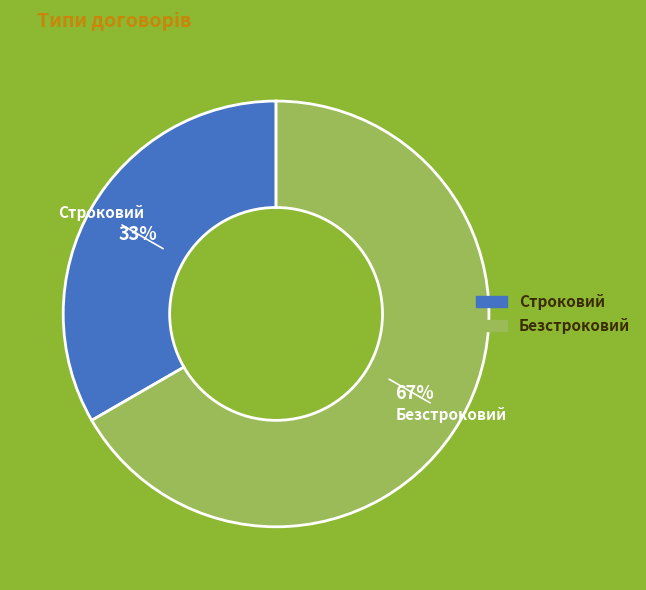

To the nearest percent, what portion does Безстроковий represent?

67%